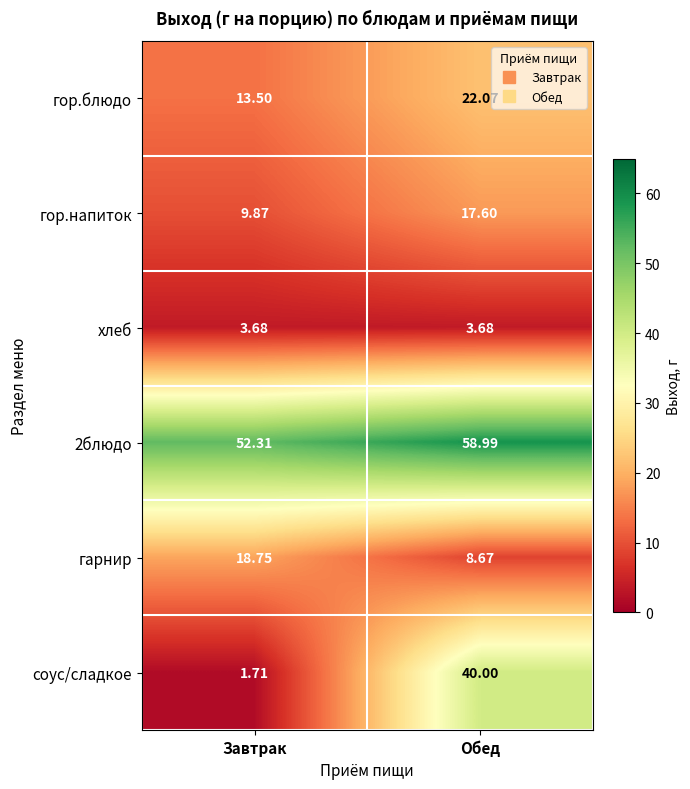

Which series has the largest range (max minus min)?

соус/сладкое